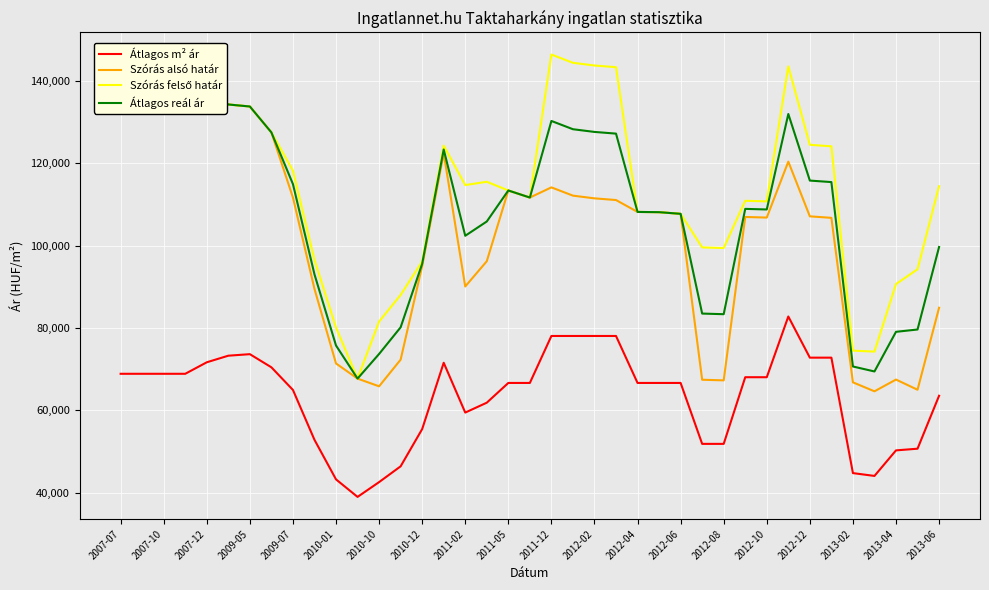

At which label does Szórás alsó határ first exceed 107723?

2007-07